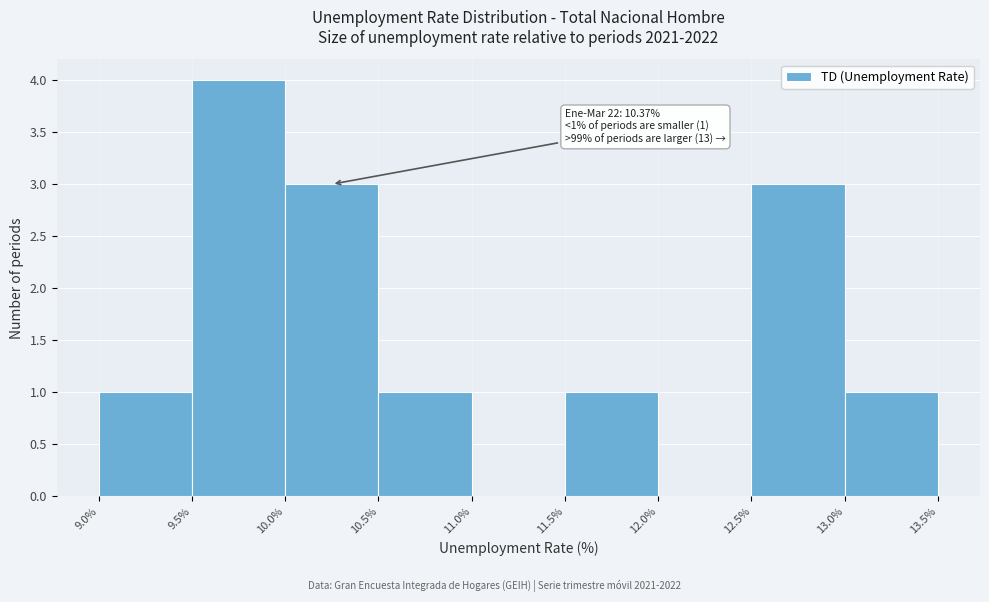

Which range on the x-axis has the tallest bar?

9.5% to 10.0%